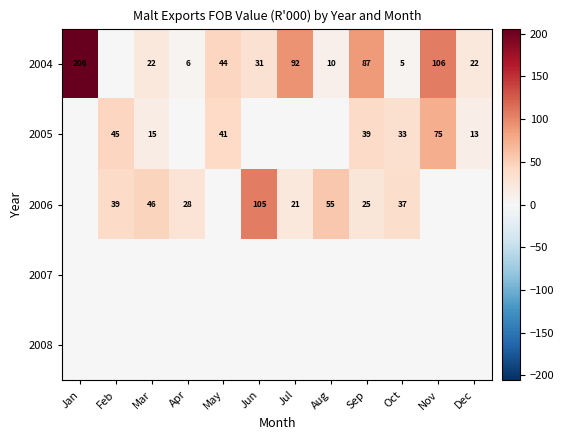

The 2004 series shows 22 at Dec. True or false?

True